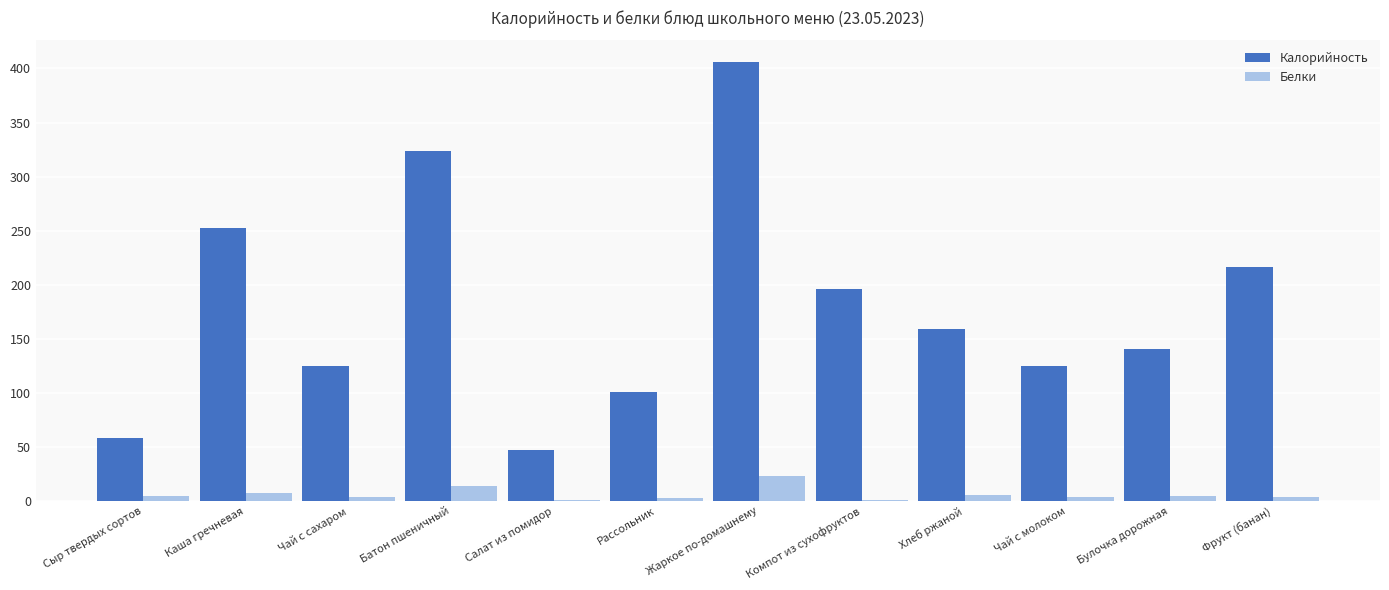

What is the sum of all Калорийность values?

2150.8